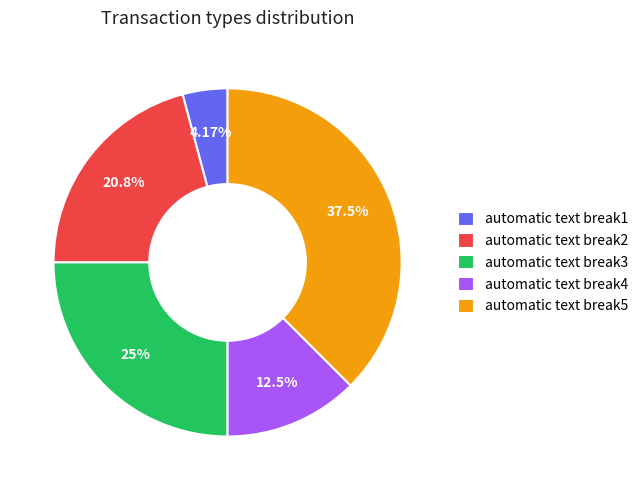

Which category has the biggest portion of the pie?

automatic text break5